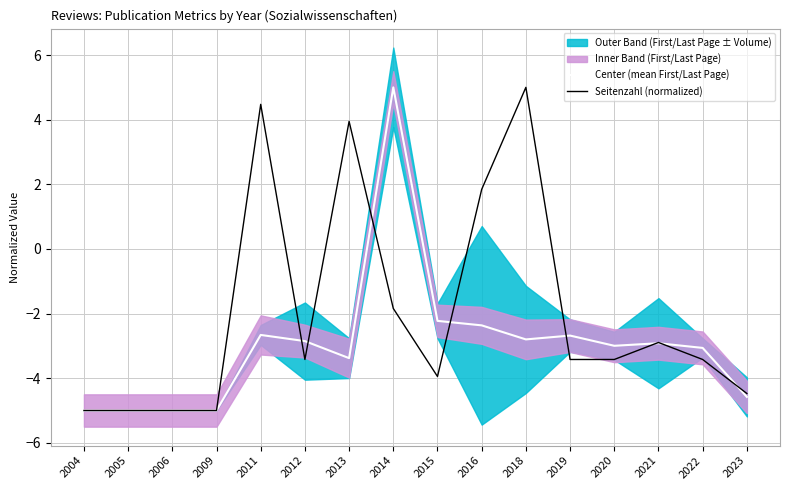

Reading left to right, list all the values displayed in this chart.

Center (mean First/Last Page): -5.0	-5.0	-5.0	-5.0	-2.7	-2.9	-3.4	5.0	-2.2	-2.4	-2.8	-2.7	-3.0	-2.9	-3.1	-4.6
Seitenzahl (normalized): -5.0	-5.0	-5.0	-5.0	4.5	-3.4	3.9	-1.8	-3.9	1.8	5.0	-3.4	-3.4	-2.9	-3.4	-4.5